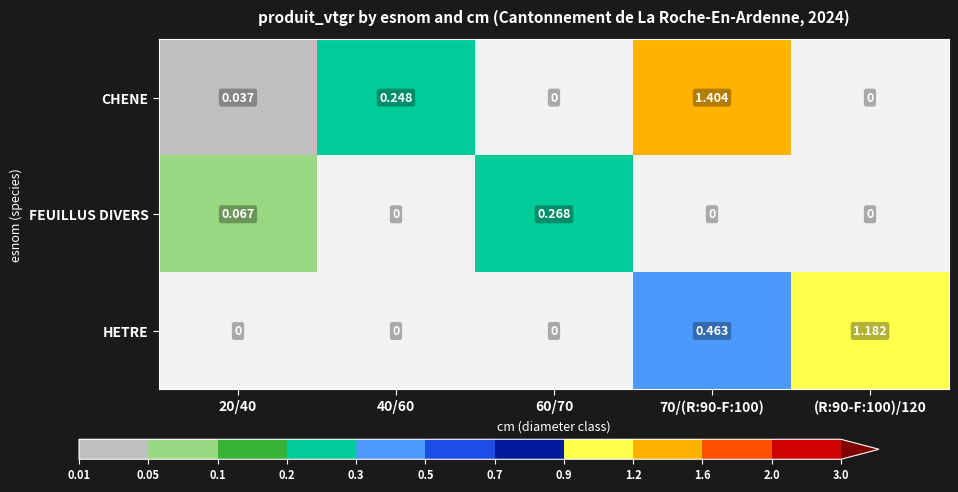

Between 40/60 and 60/70, which series saw the biggest shift?

FEUILLUS DIVERS